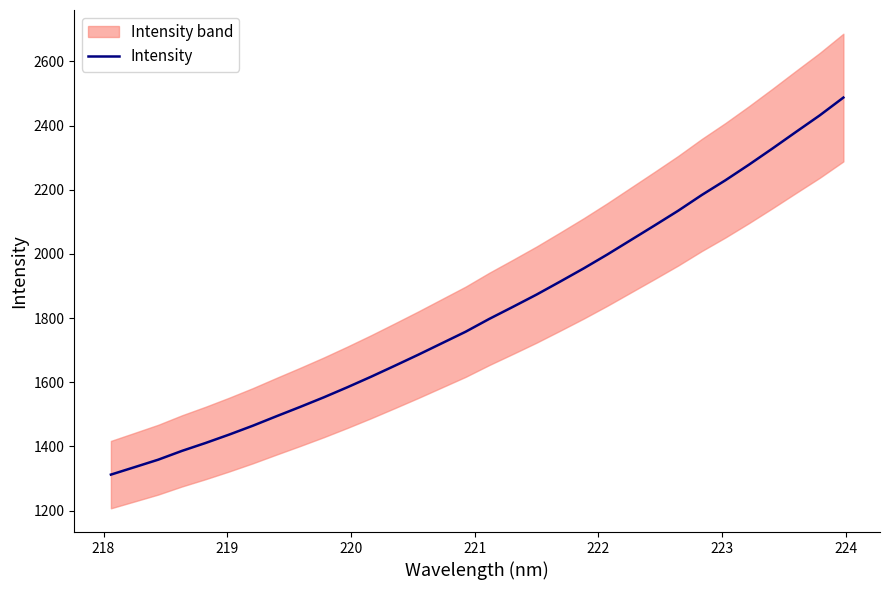

What is the minimum value shown in the chart?

1312.3